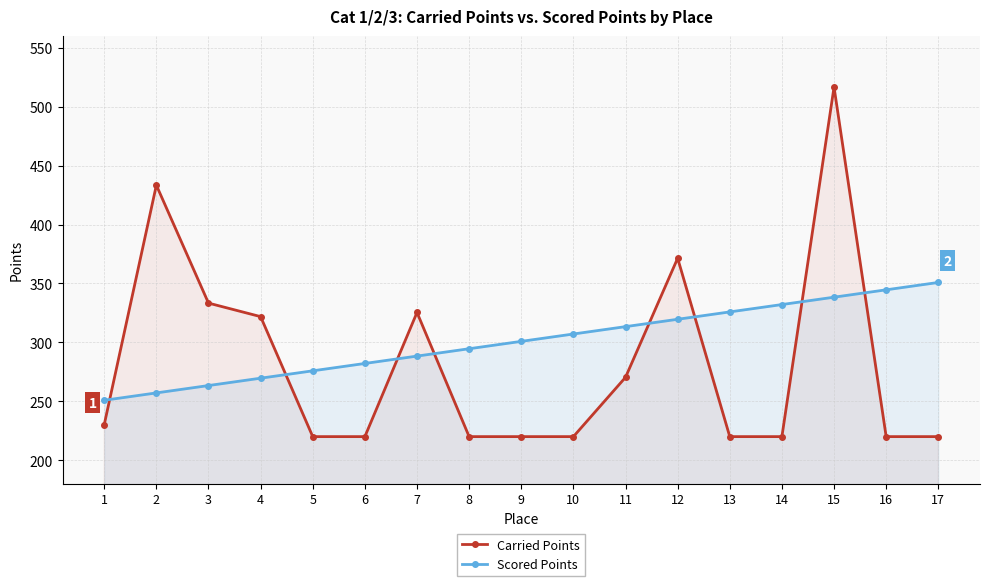

The value of Scored Points at 9 is 300.8. True or false?

True